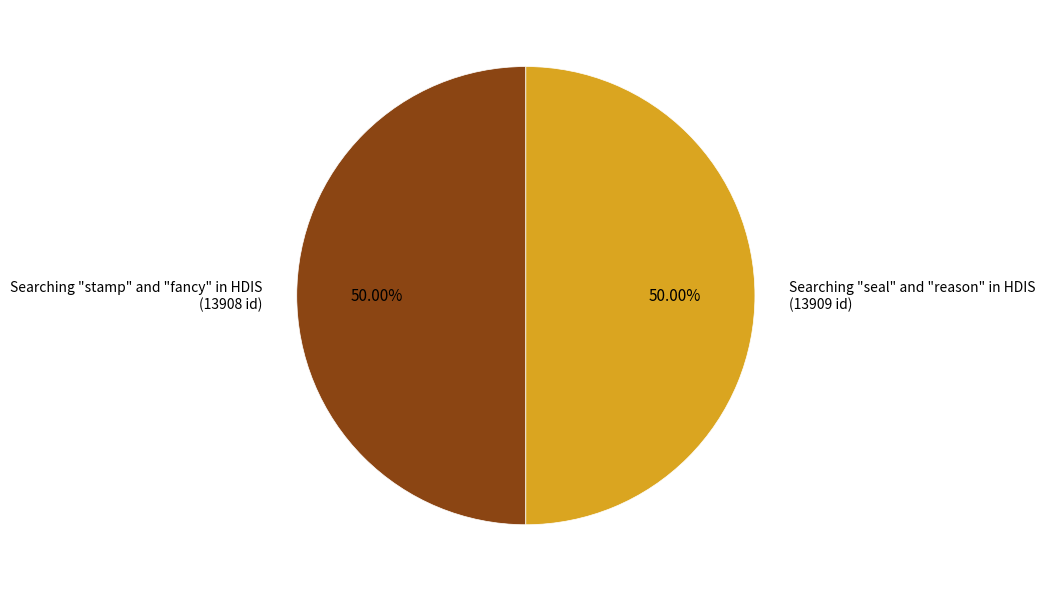

What is the ratio of the value at Searching "stamp" and "fancy" in HDIS (13908 id) to the value at Searching "seal" and "reason" in HDIS (13909 id)?

1.0